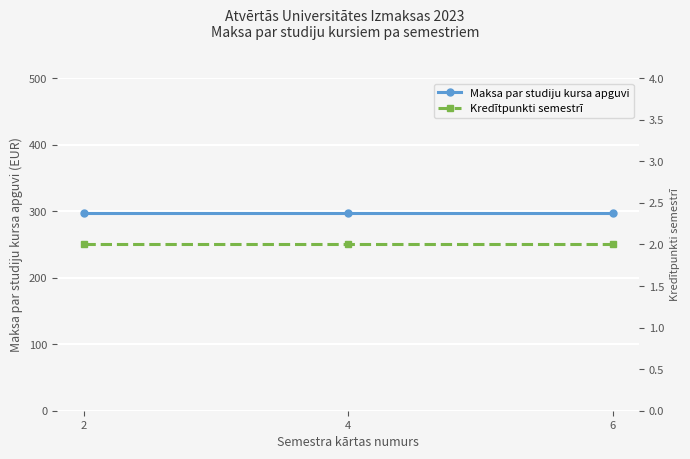

What is the smallest value displayed?

2